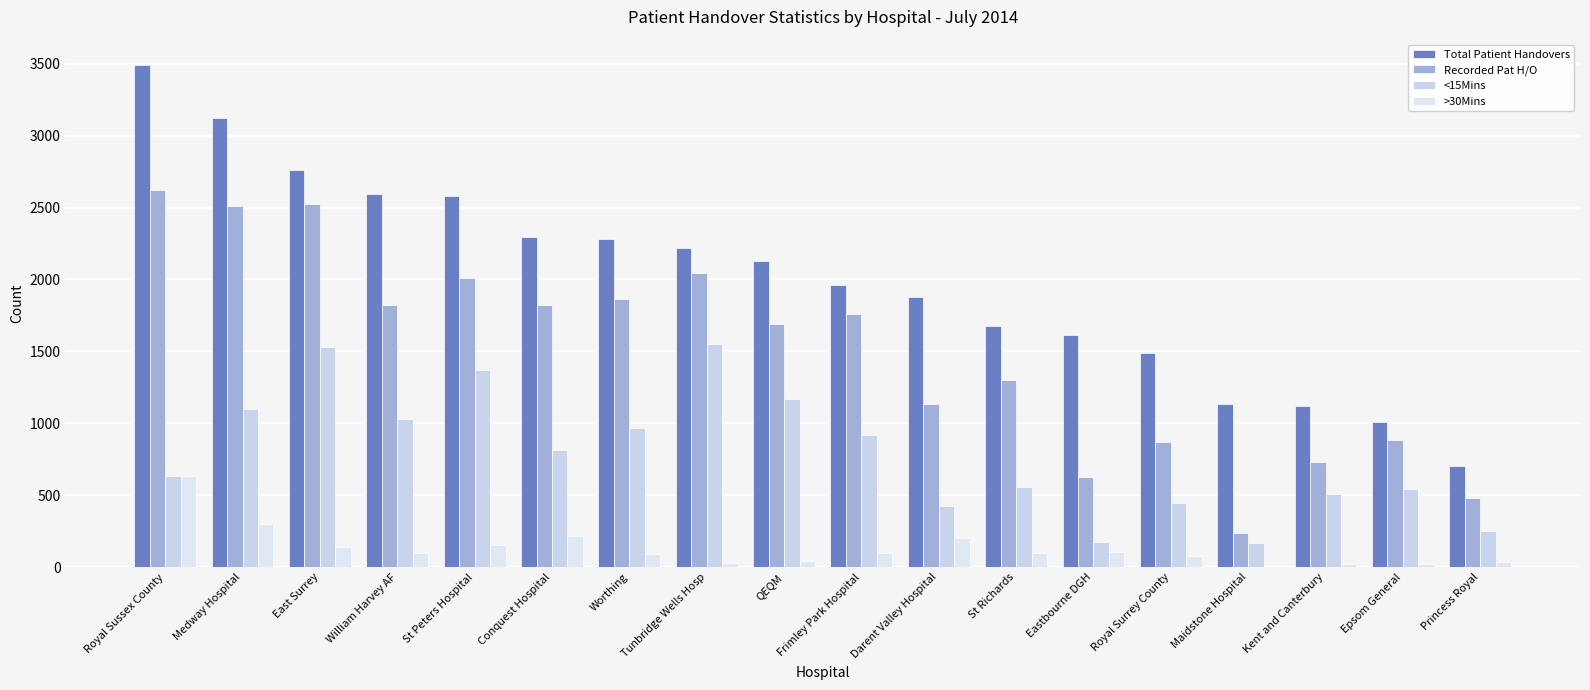

Reading left to right, what are all the values shown in this chart?

Total Patient Handovers: Royal Sussex County=3492	Medway Hospital=3120	East Surrey=2762	William Harvey AF=2594	St Peters Hospital=2583	Conquest Hospital=2292	Worthing=2279	Tunbridge Wells Hosp=2216	QEQM=2126	Frimley Park Hospital=1959	Darent Valley Hospital=1881	St Richards=1674	Eastbourne DGH=1617	Royal Surrey County=1488	Maidstone Hospital=1137	Kent and Canterbury=1117	Epsom General=1011	Princess Royal=705
Recorded Pat H/O: Royal Sussex County=2620	Medway Hospital=2512	East Surrey=2522	William Harvey AF=1823	St Peters Hospital=2009	Conquest Hospital=1824	Worthing=1861	Tunbridge Wells Hosp=2042	QEQM=1693	Frimley Park Hospital=1760	Darent Valley Hospital=1137	St Richards=1304	Eastbourne DGH=627	Royal Surrey County=868	Maidstone Hospital=237	Kent and Canterbury=731	Epsom General=884	Princess Royal=482
<15Mins: Royal Sussex County=635	Medway Hospital=1101	East Surrey=1530	William Harvey AF=1033	St Peters Hospital=1372	Conquest Hospital=816	Worthing=970	Tunbridge Wells Hosp=1554	QEQM=1166	Frimley Park Hospital=916	Darent Valley Hospital=426	St Richards=557	Eastbourne DGH=172	Royal Surrey County=444	Maidstone Hospital=166	Kent and Canterbury=510	Epsom General=544	Princess Royal=253
>30Mins: Royal Sussex County=632	Medway Hospital=303	East Surrey=143	William Harvey AF=99	St Peters Hospital=153	Conquest Hospital=218	Worthing=90	Tunbridge Wells Hosp=28	QEQM=41	Frimley Park Hospital=99	Darent Valley Hospital=202	St Richards=101	Eastbourne DGH=106	Royal Surrey County=78	Maidstone Hospital=11	Kent and Canterbury=25	Epsom General=21	Princess Royal=34